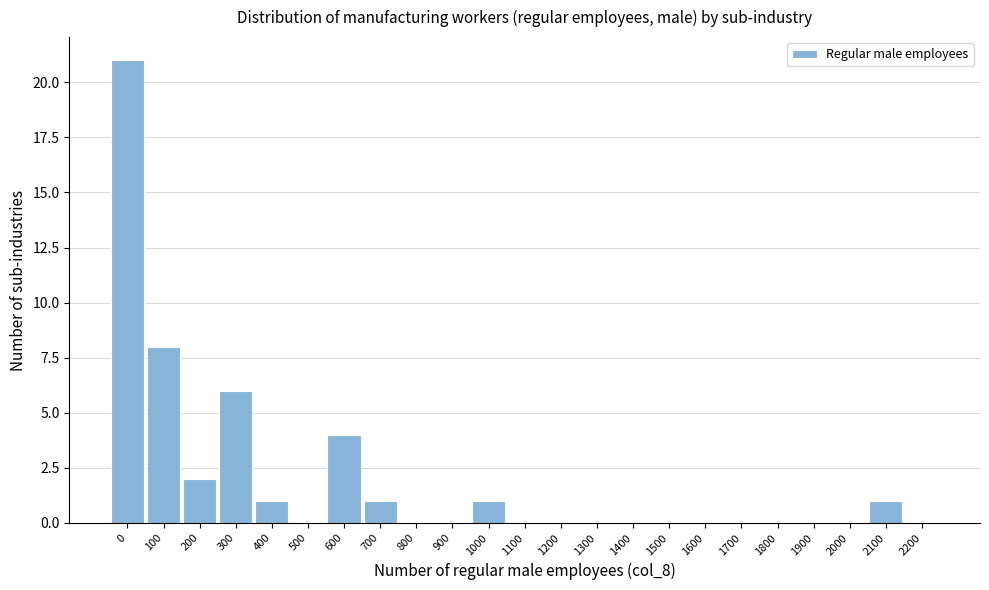

Reading left to right, extract all data points from this chart.

0=21	100=8	200=2	300=6	400=1	500=0	600=4	700=1	800=0	900=0	1000=1	1100=0	1200=0	1300=0	1400=0	1500=0	1600=0	1700=0	1800=0	1900=0	2000=0	2100=1	2200=0